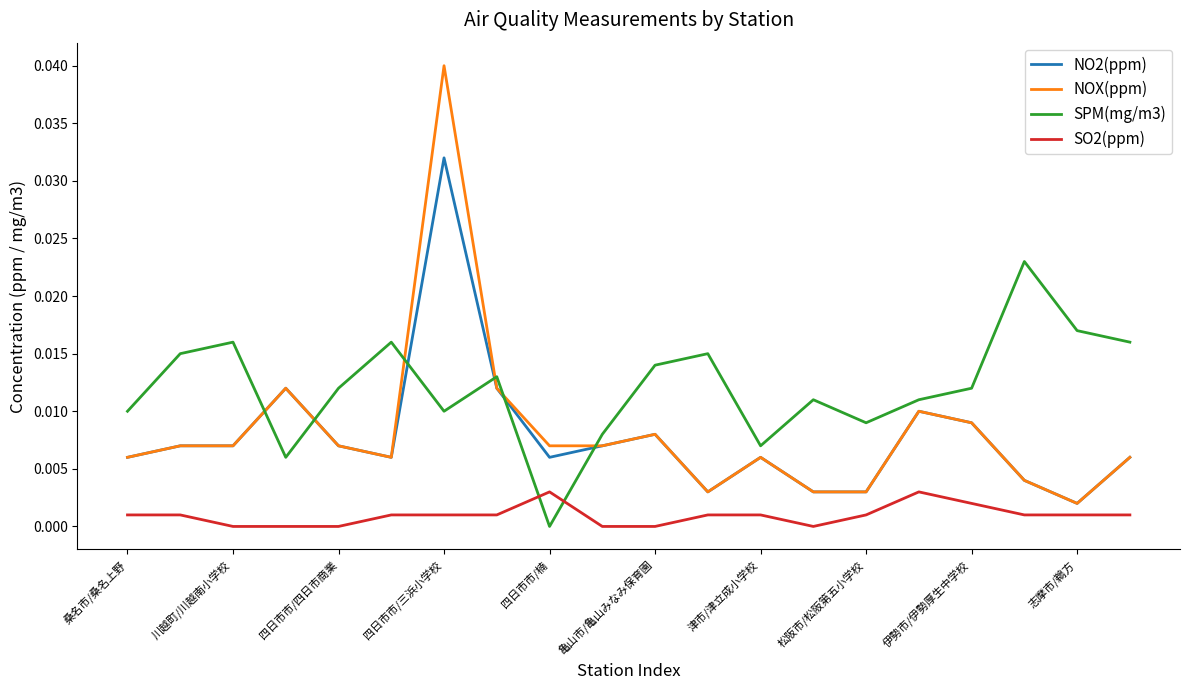

List the series in order of their peak value, lowest first.

SO2(ppm), SPM(mg/m3), NO2(ppm), NOX(ppm)